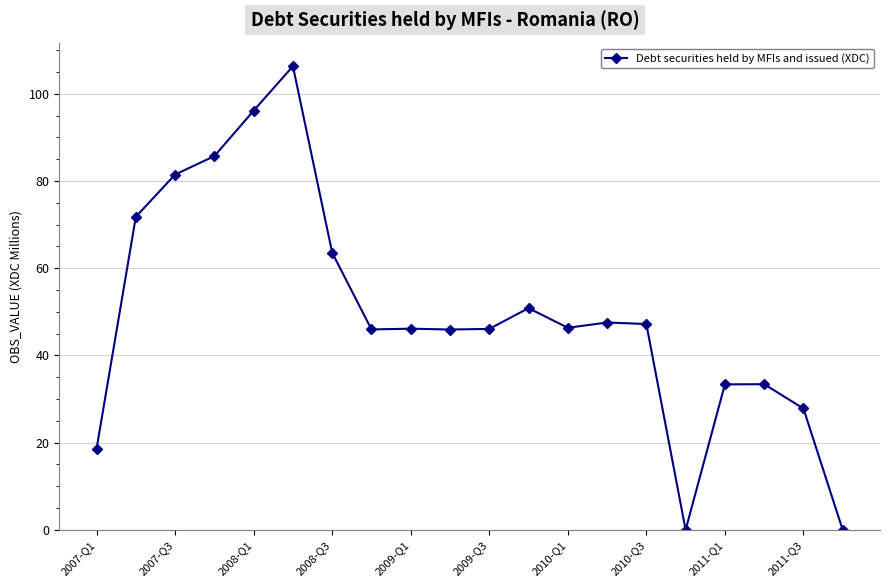

What is the difference between the maximum and minimum values?

106.3